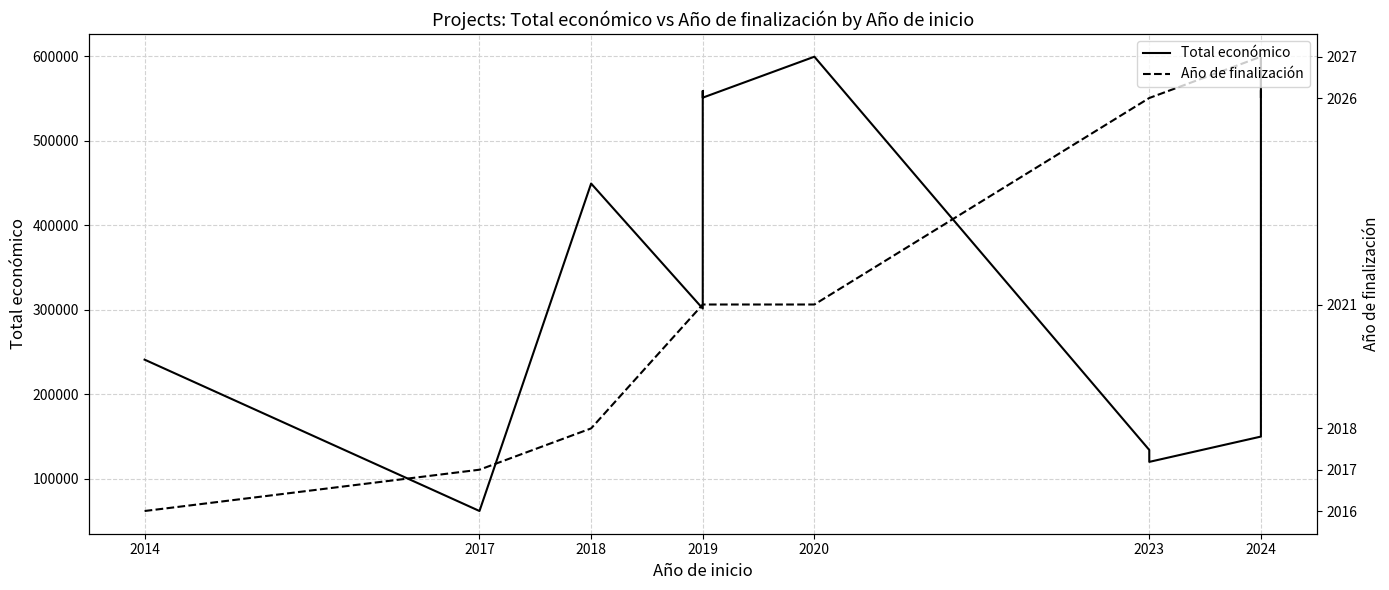

True or false: Total económico has more than 2 points higher than both neighbors.

True